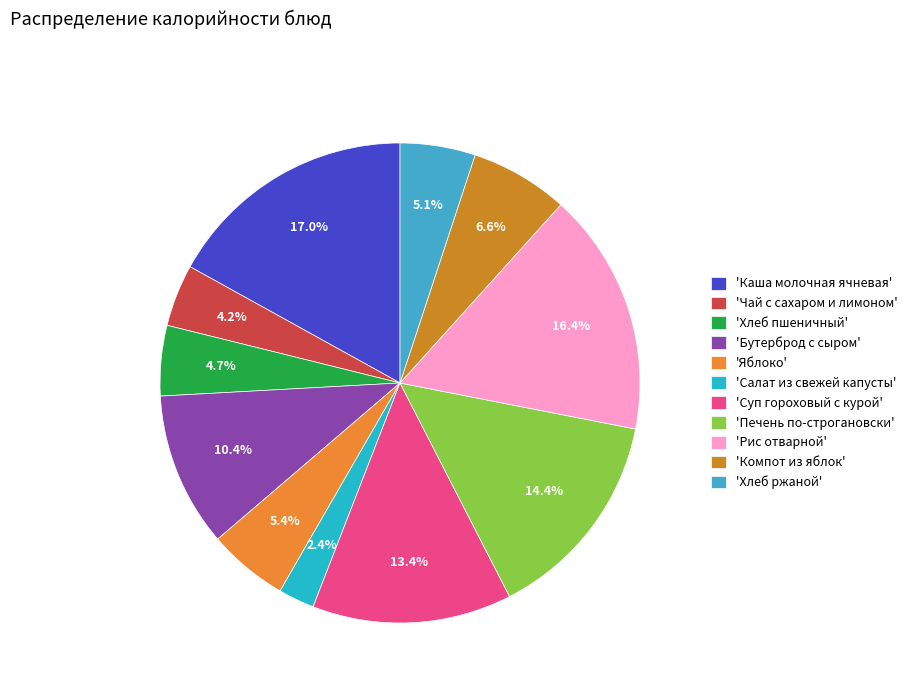

How many slices are in this pie chart?

11